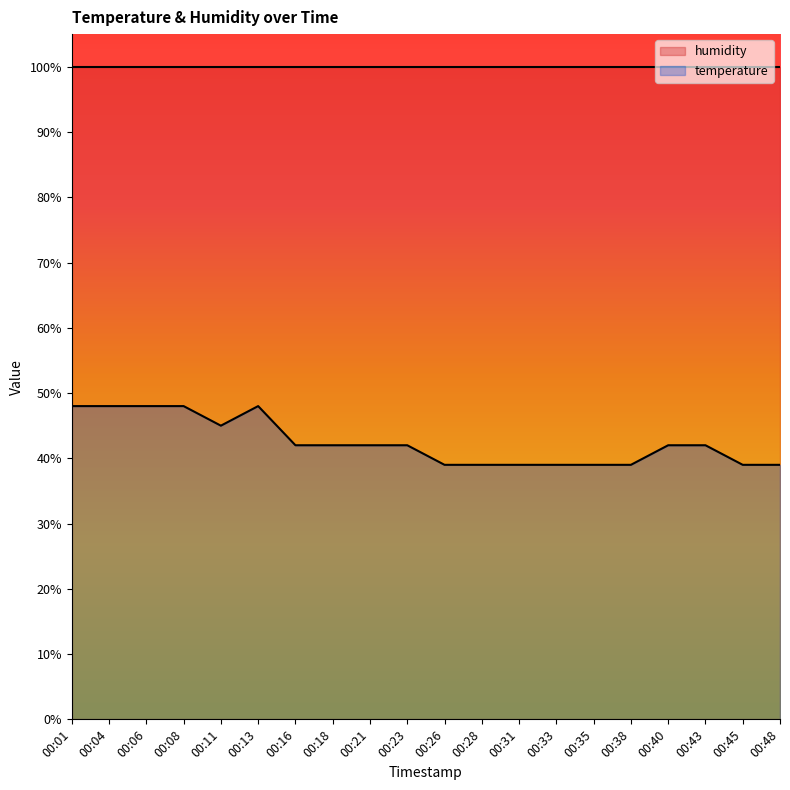

How many data points does each series have?

20